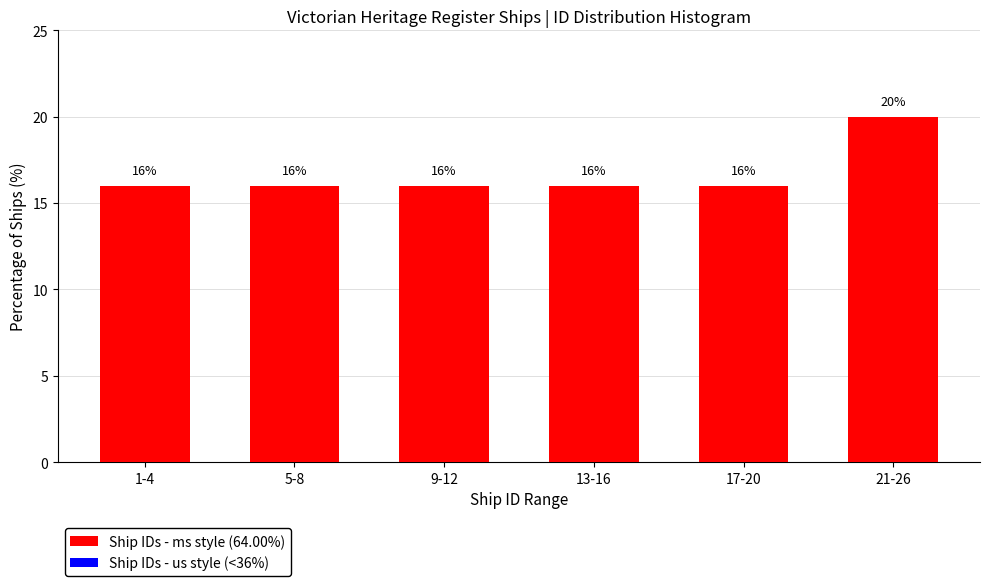

Reading left to right, list all the values displayed in this chart.

16	16	16	16	16	20